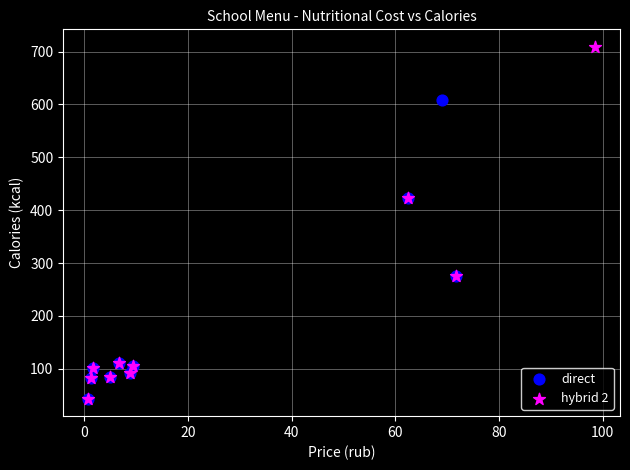

Which series has the largest Y range (max minus min)?

hybrid 2